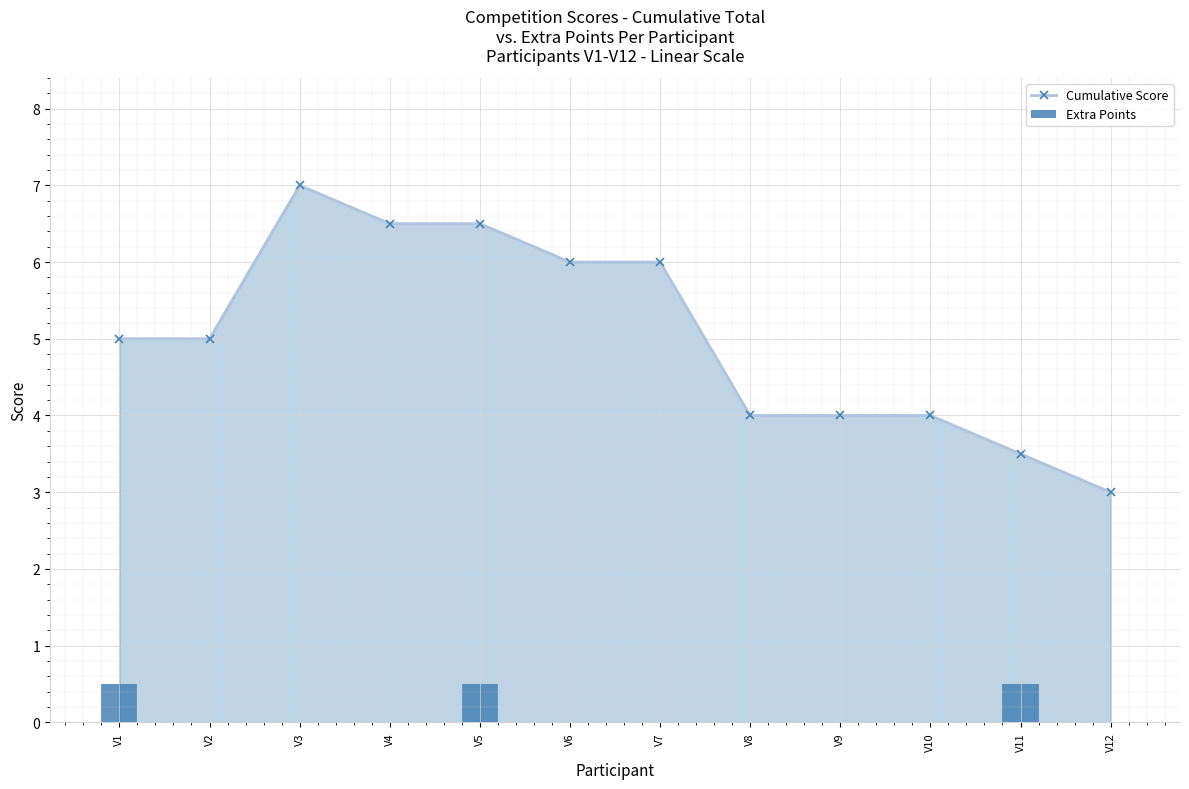

What is the difference between the highest and lowest values at V10?

4.0